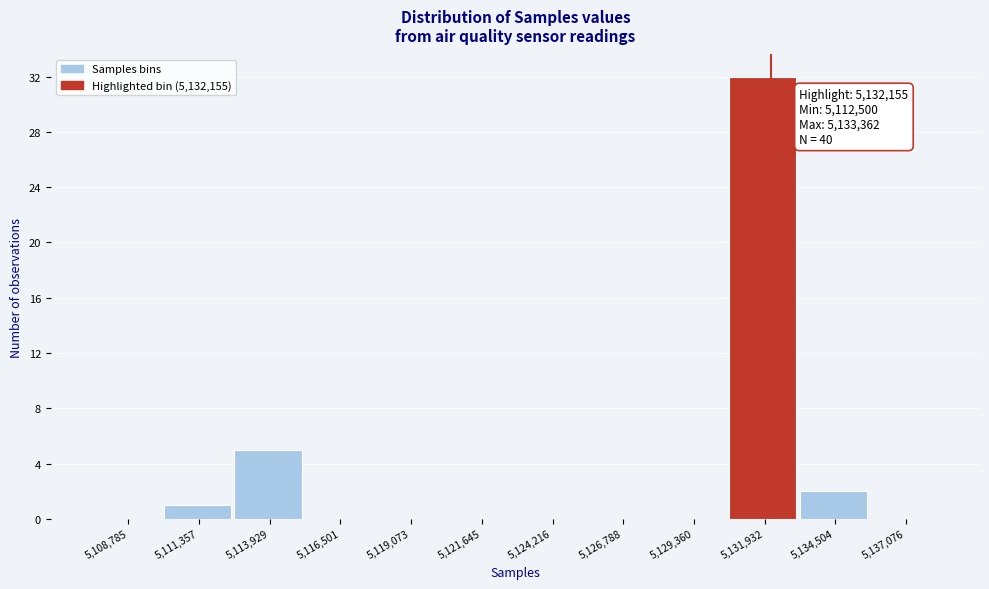

Which range on the x-axis has the tallest bar?

5130500 to 5133000